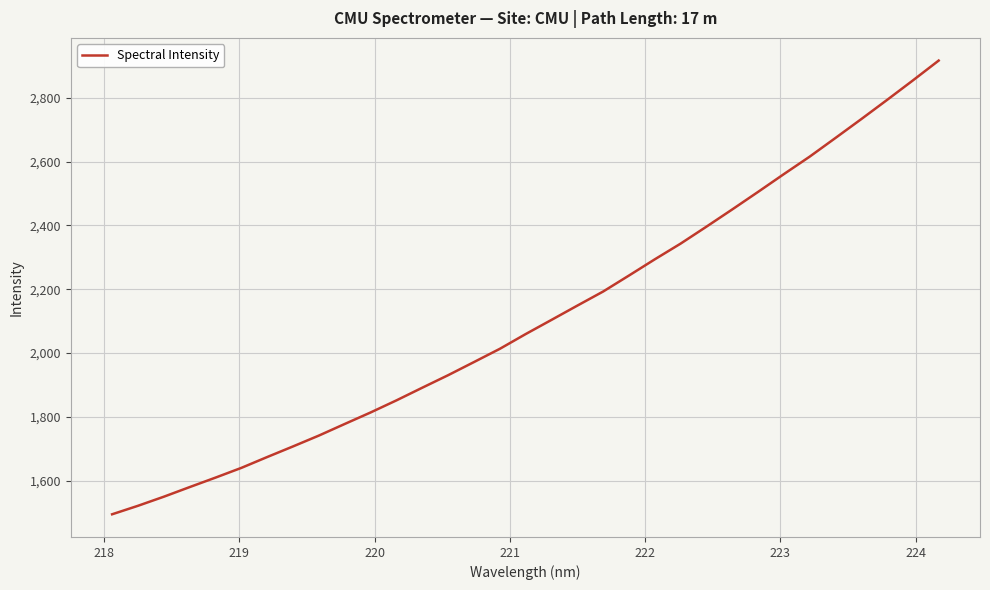

What is the difference between the maximum and minimum values?

1422.8